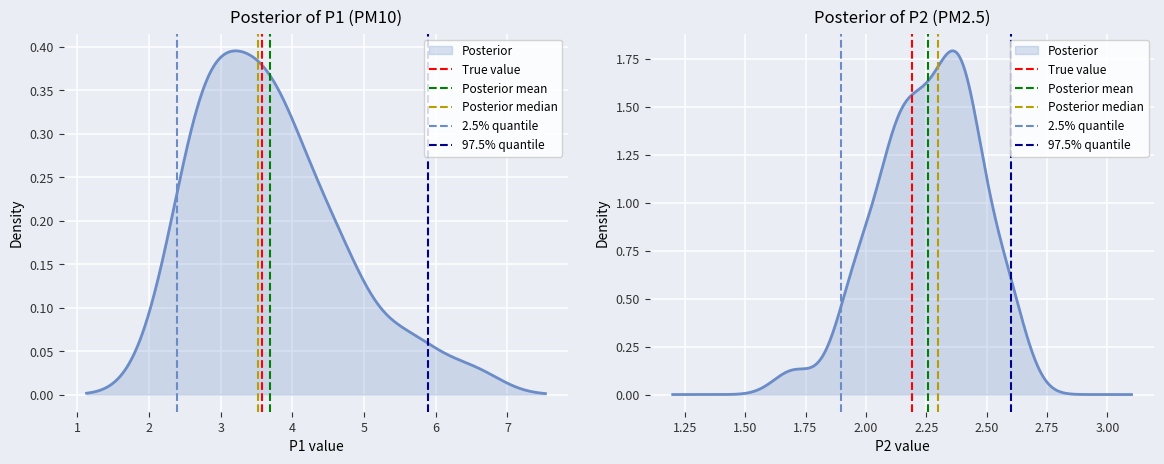

How many lines are shown in the chart?

5